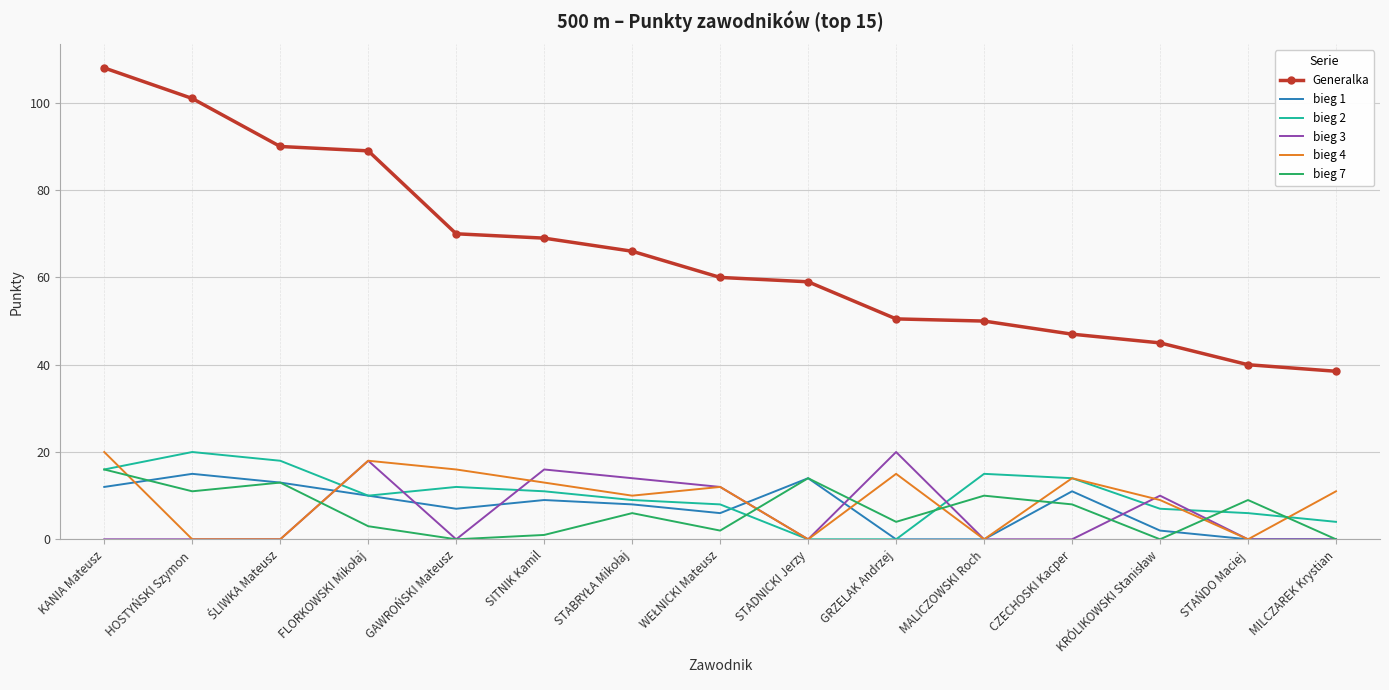

What is the total value across all series at GRZELAK Andrzej?

89.5